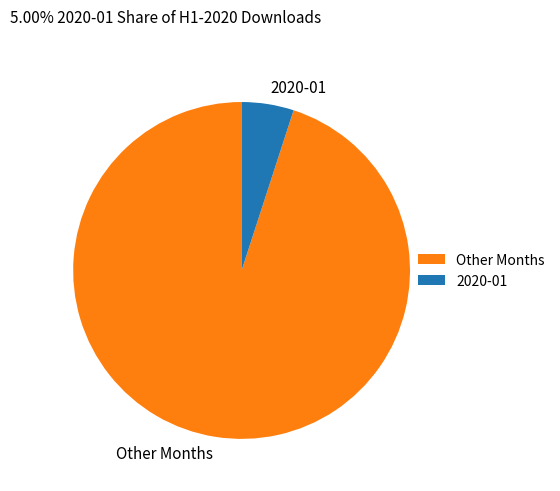

Which category has the biggest portion of the pie?

Other Months